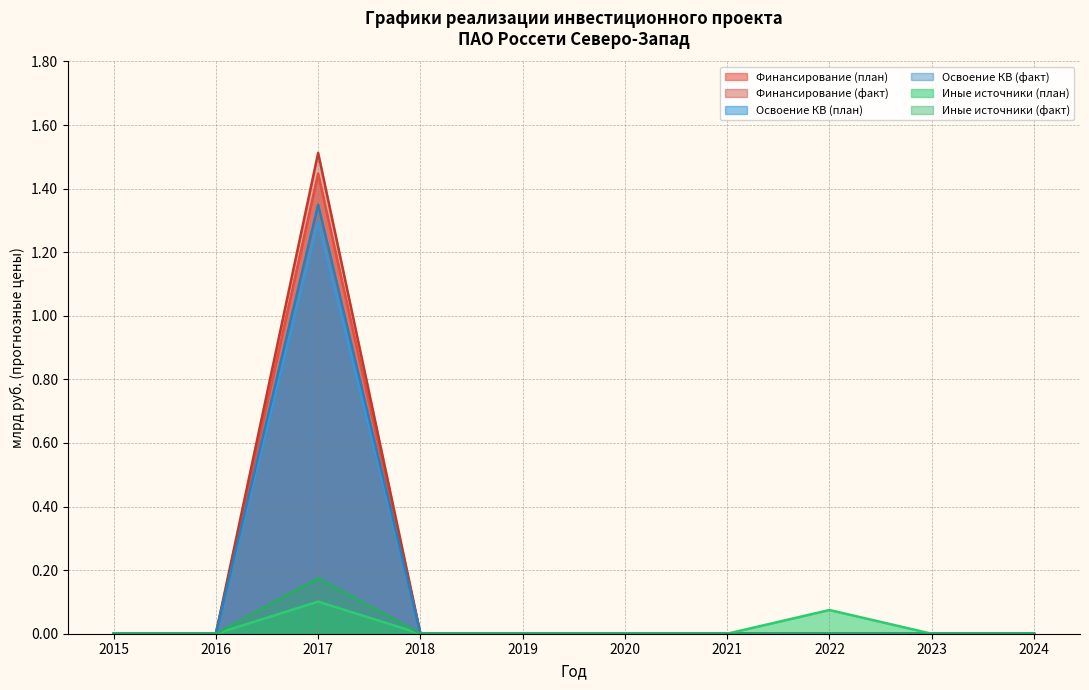

The Освоение КВ (факт) series shows -0.5 at 2016. True or false?

False